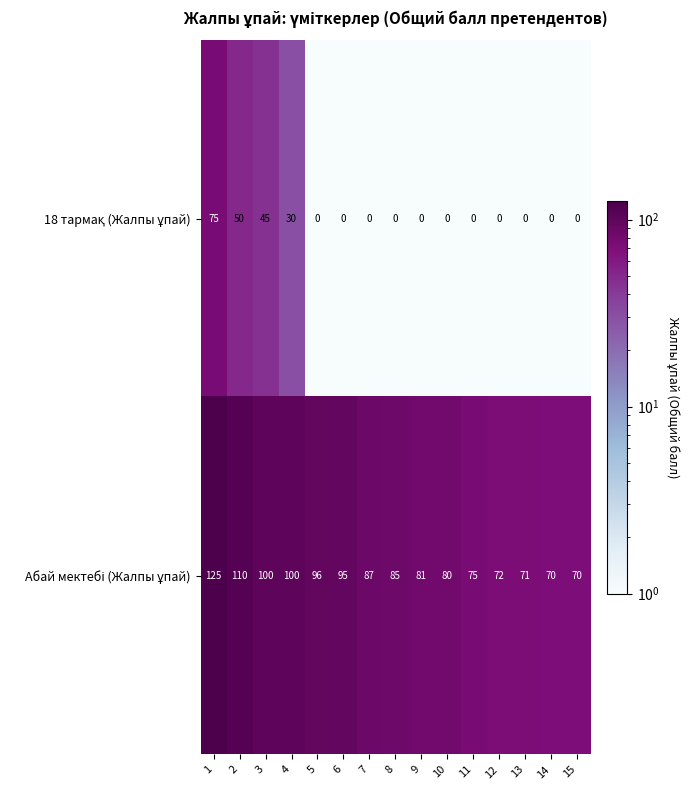

How many distinct data groups are displayed?

2